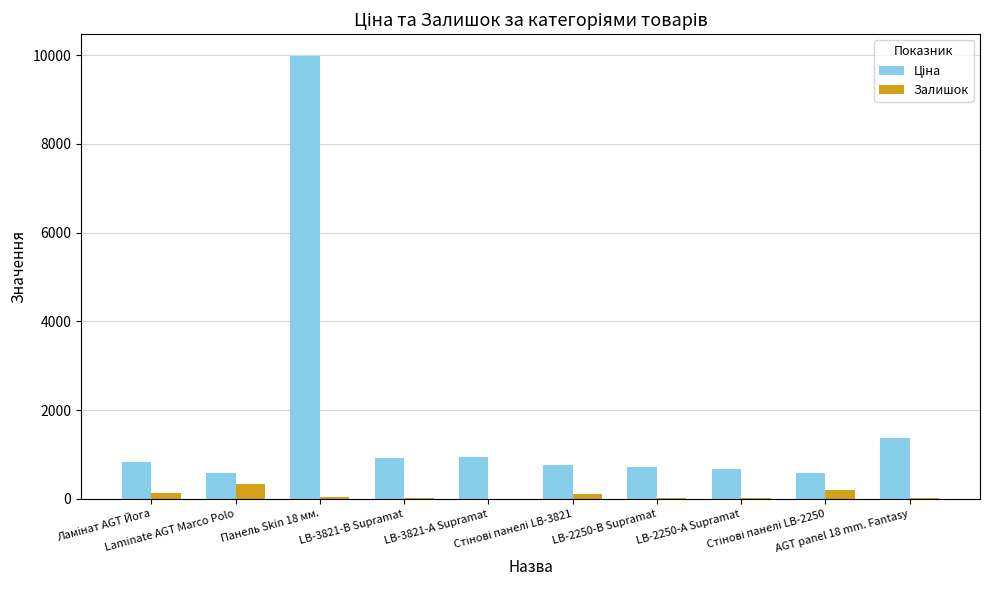

What is the maximum value shown in the chart?

9975.0